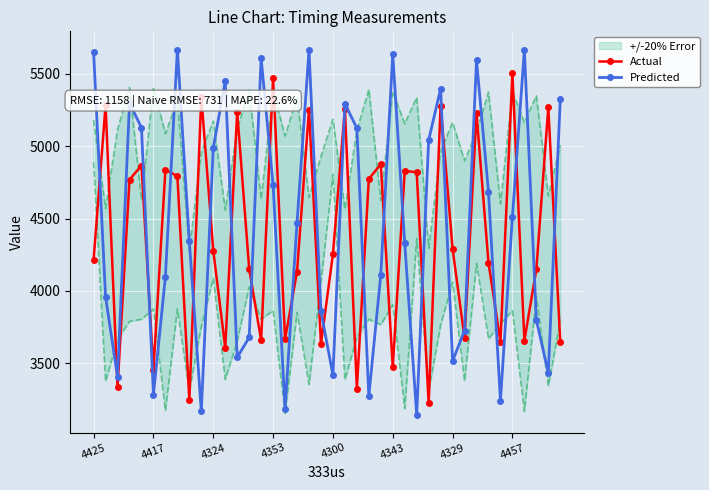

What is the lowest value of the Predicted series?

3146